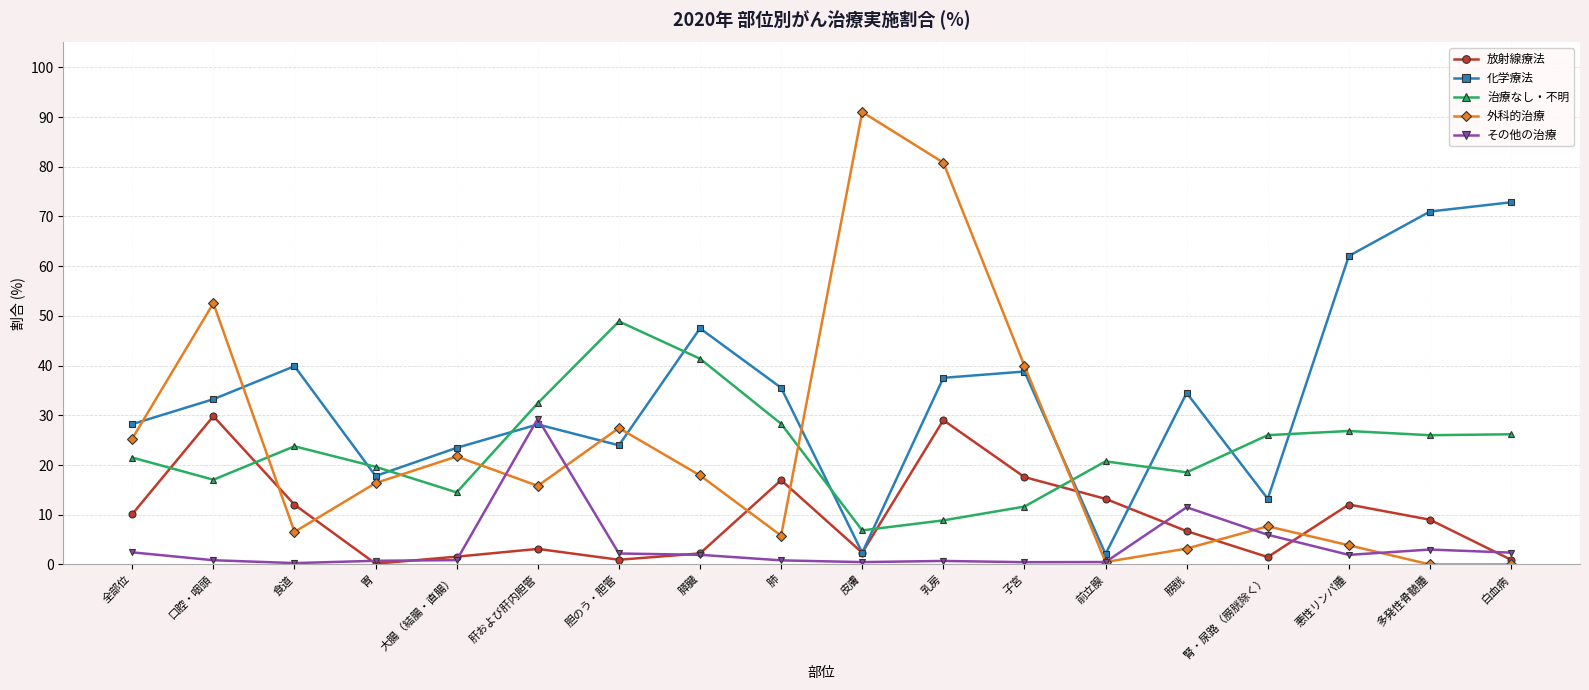

Which series has the widest spread of values?

外科的治療